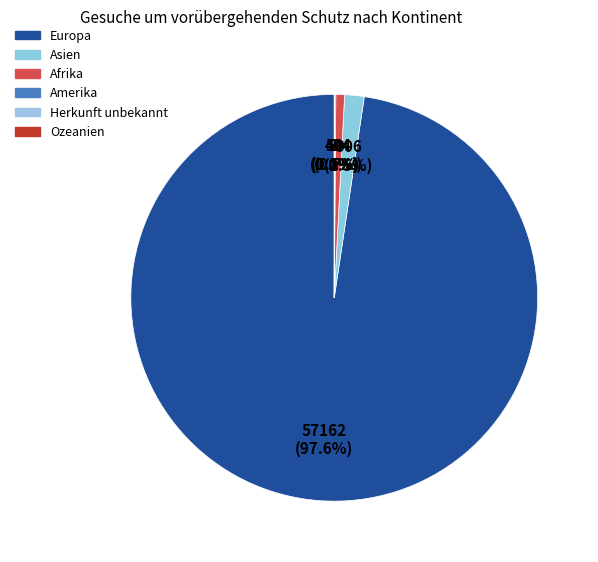

To the nearest percent, what is the difference between the largest and smallest slice percentages?

98%